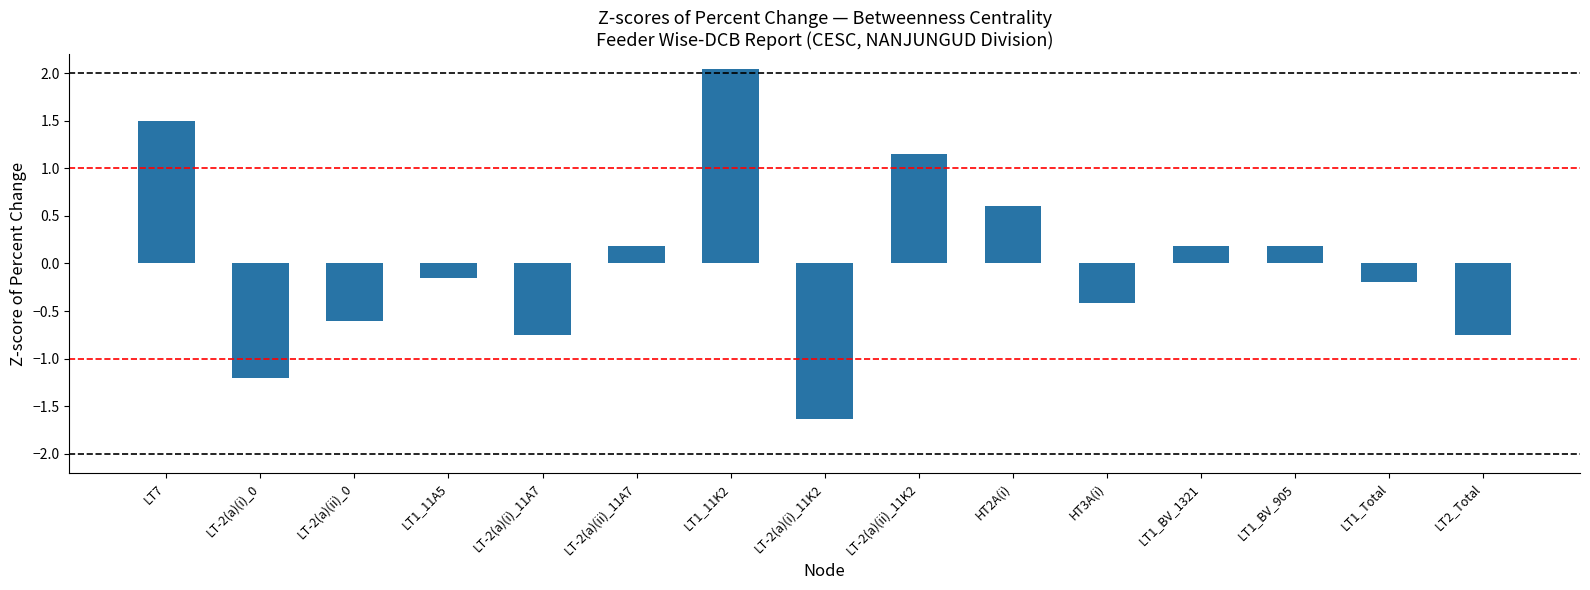

What is the maximum value shown in the chart?

2.0